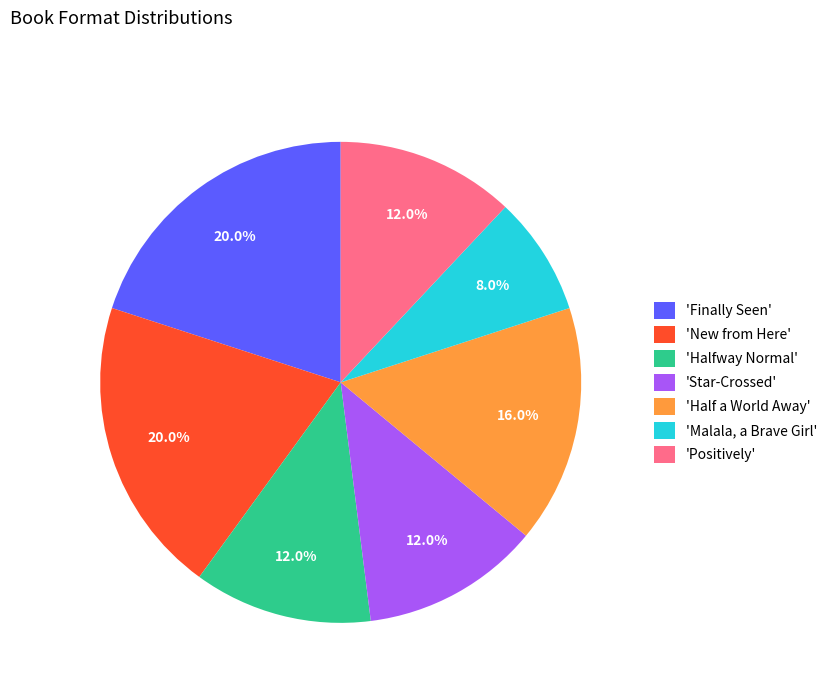

Which category has the smallest portion of the pie?

'Malala, a Brave Girl'